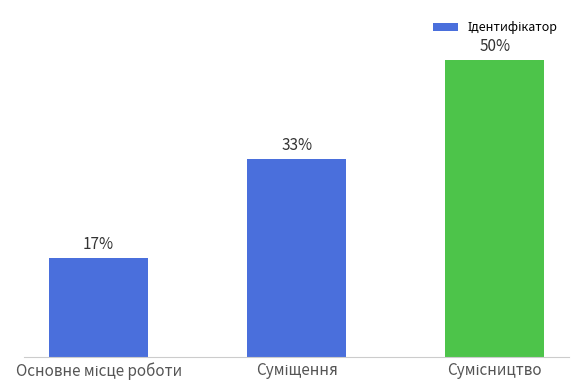

True or false: the data shows 2 at Суміщення.

True